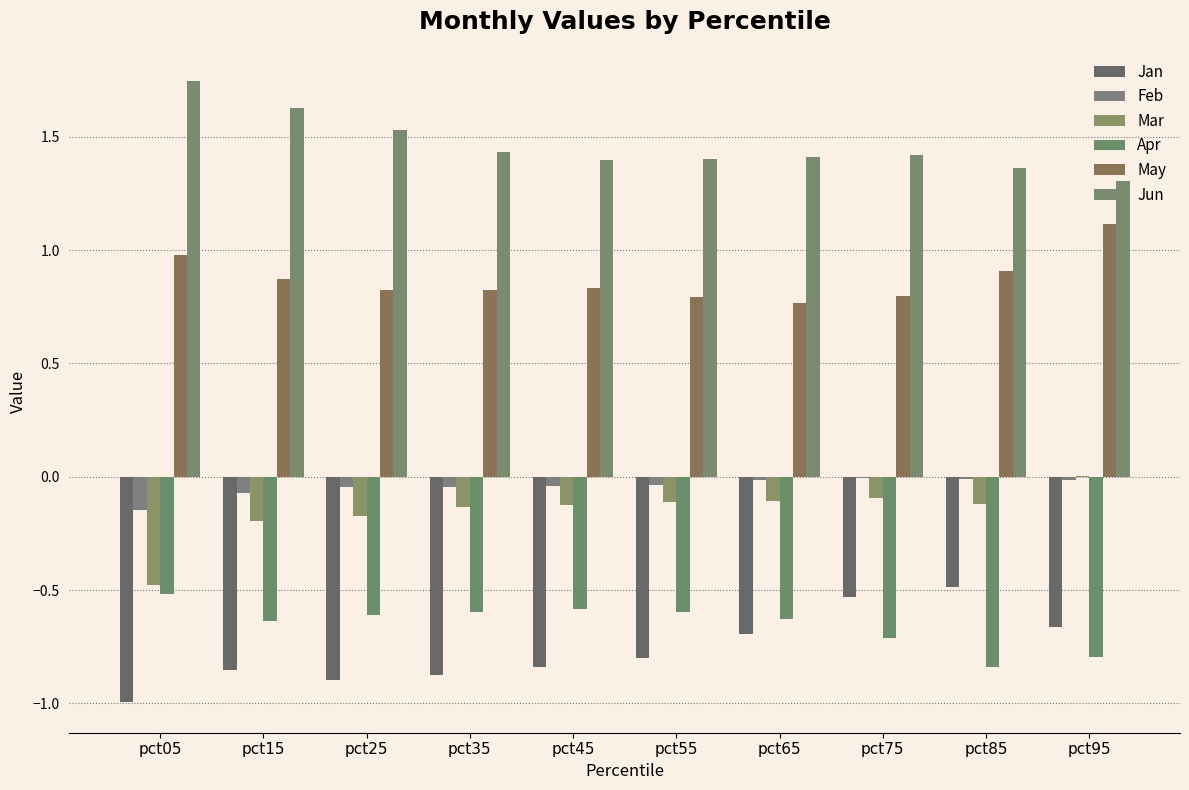

Is the value of Apr at pct95 greater than the value of Mar at pct45?

No